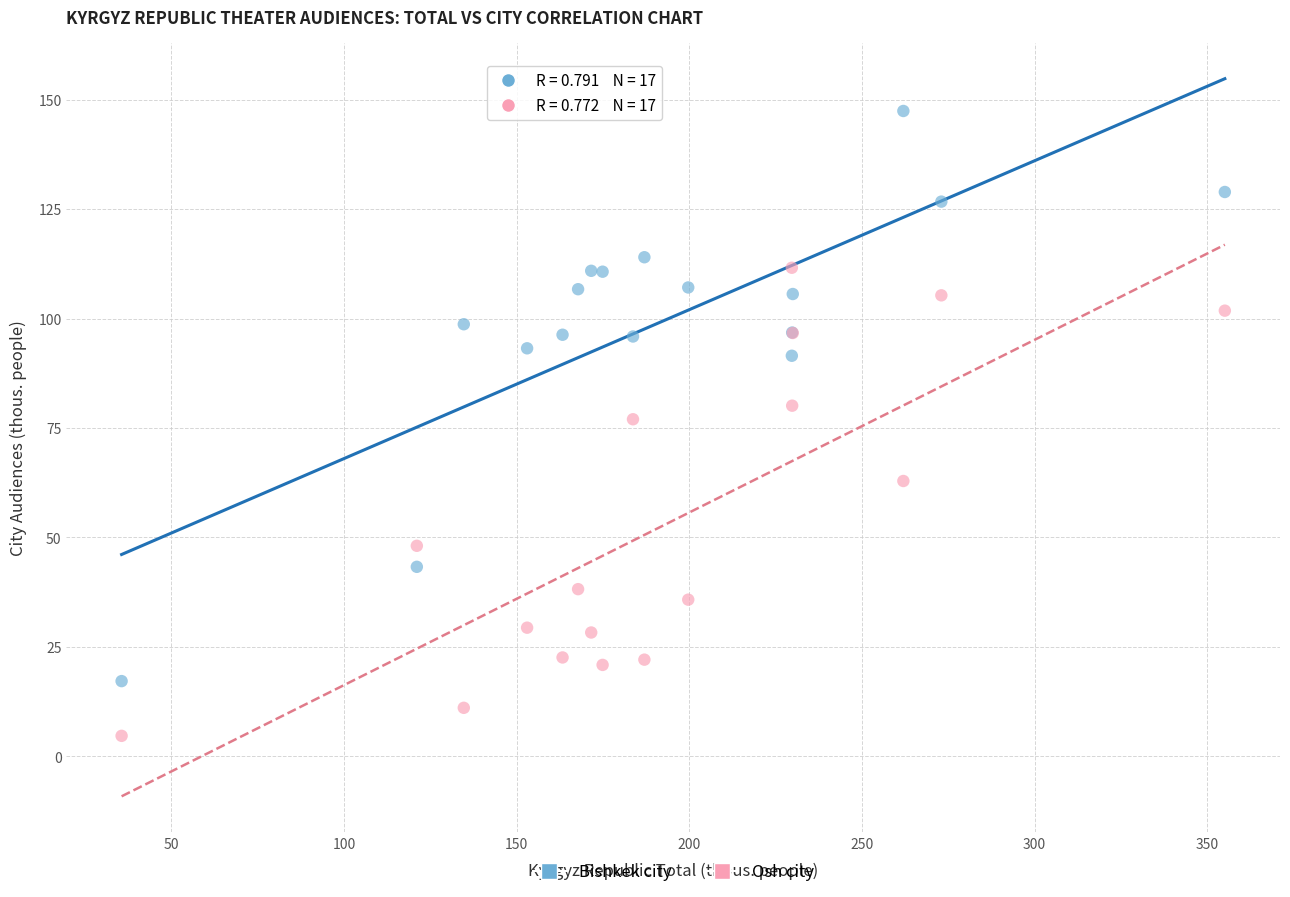

In the Osh city series, what Y value is closest to 58?

62.9